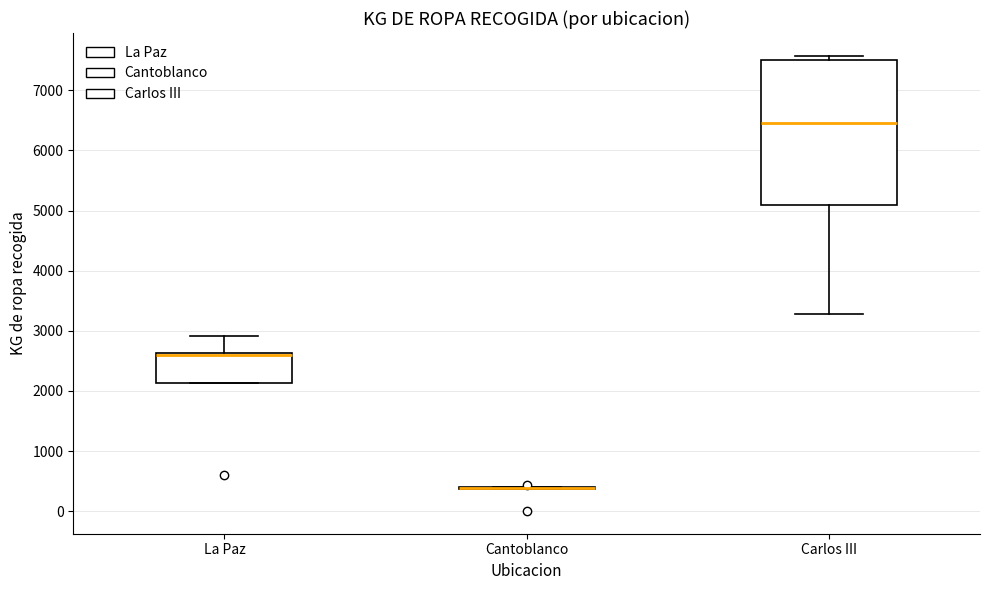

Comparing the boxes themselves (not the whiskers), which one is the tallest?

Carlos III